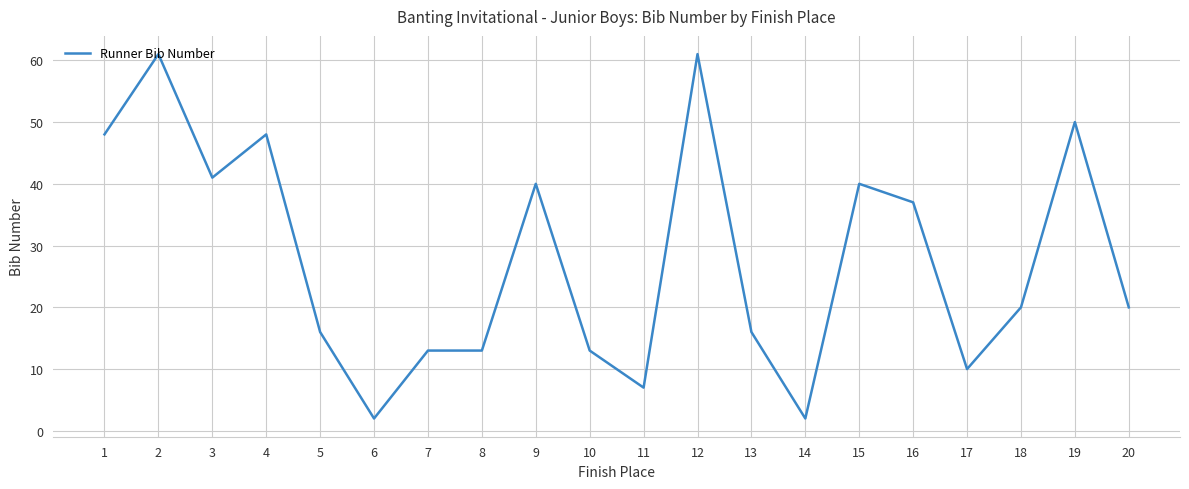

What is the difference between the maximum and minimum values?

59